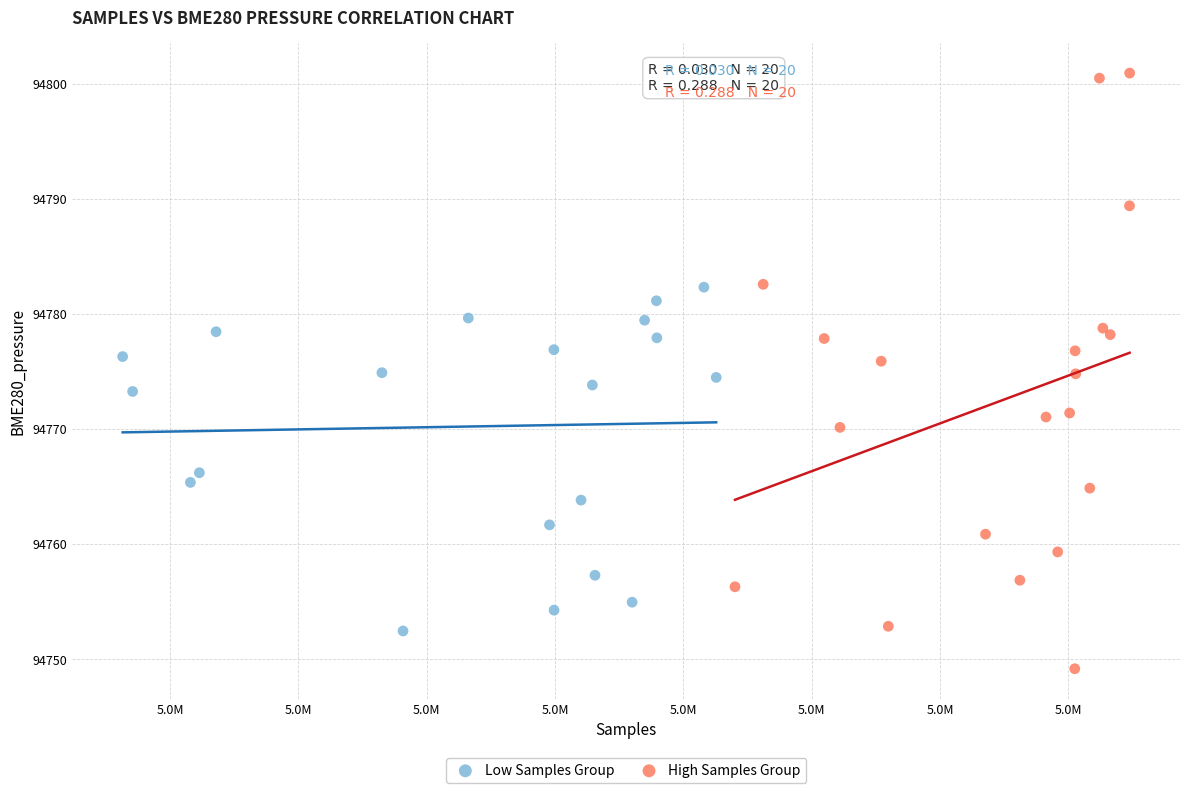

Which series contains the lowest Y value?

High Samples Group